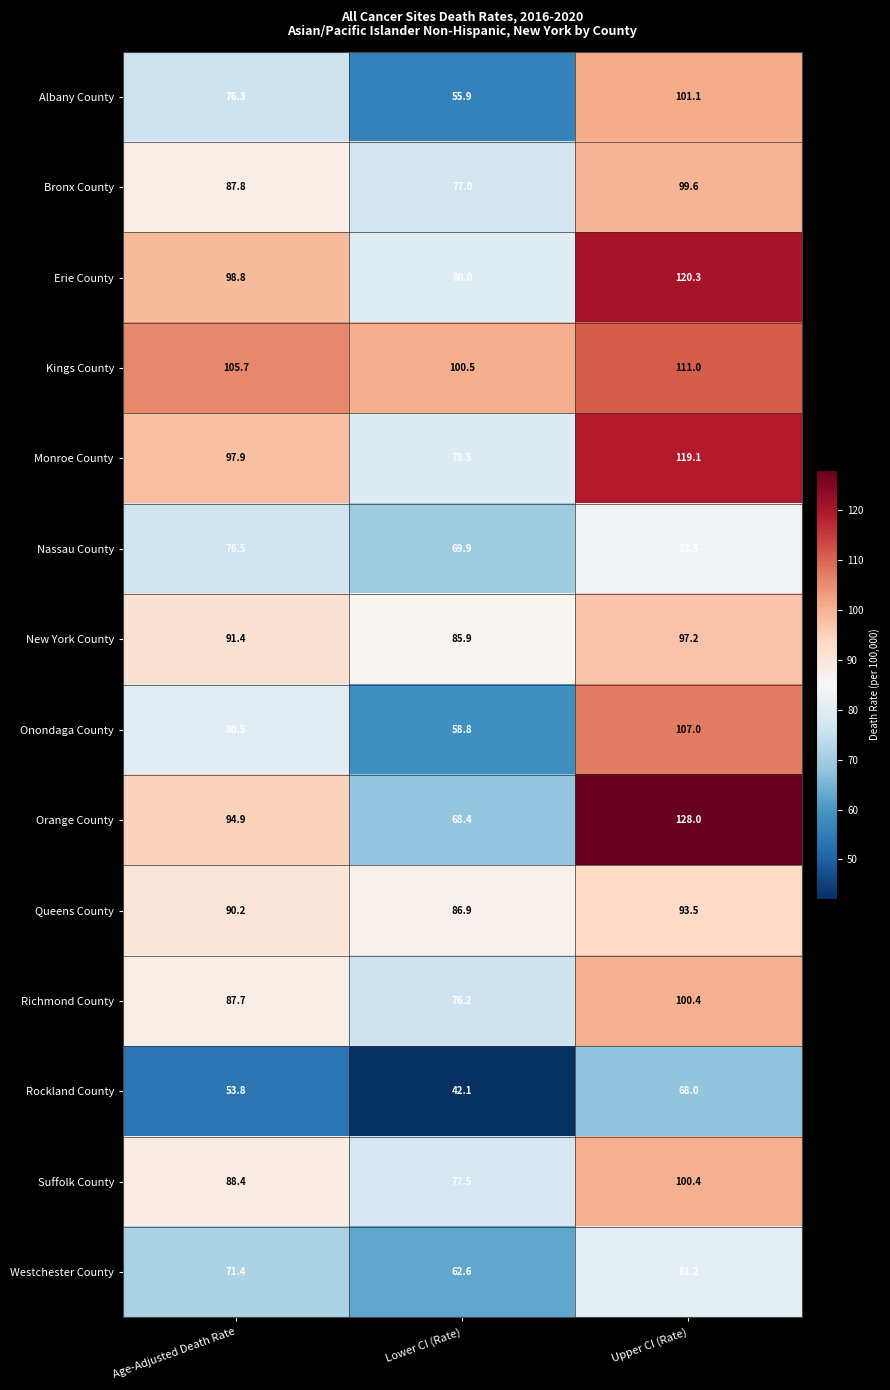

What is the sum of all Rockland County values?

163.9